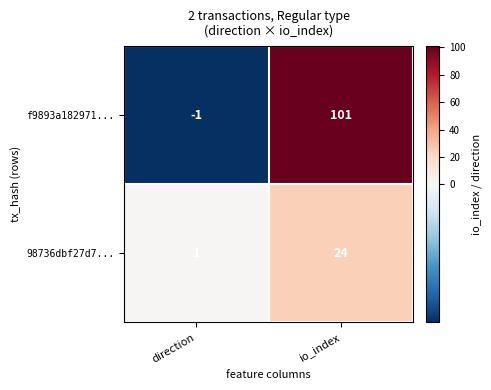

The value of f9893a182971... at io_index is 101. True or false?

True